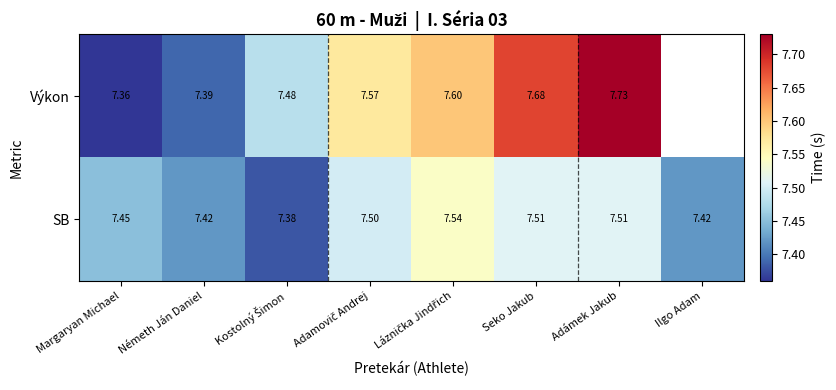

At Margaryan Michael, list the series in order from smallest to largest.

Výkon, SB